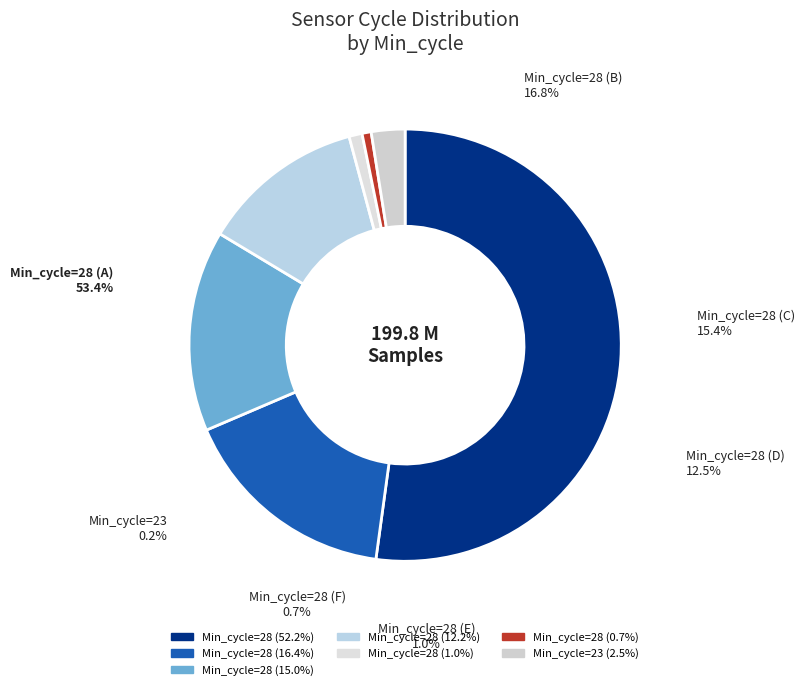

Which has a higher value, 28 or 28?

28